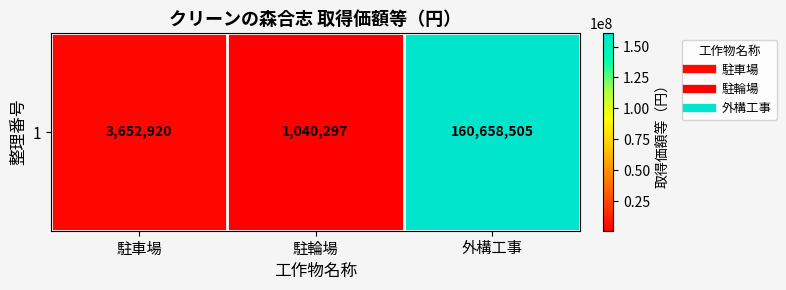

Is it true that the value at 外構工事 is 160658505?

True